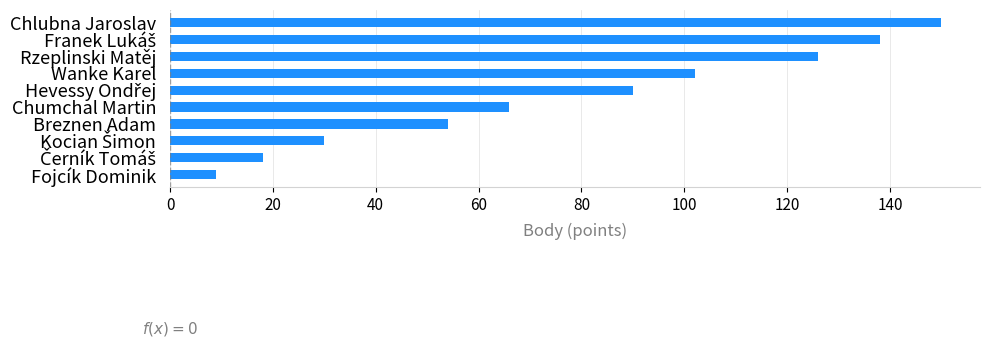

Are the bars horizontal?

Yes